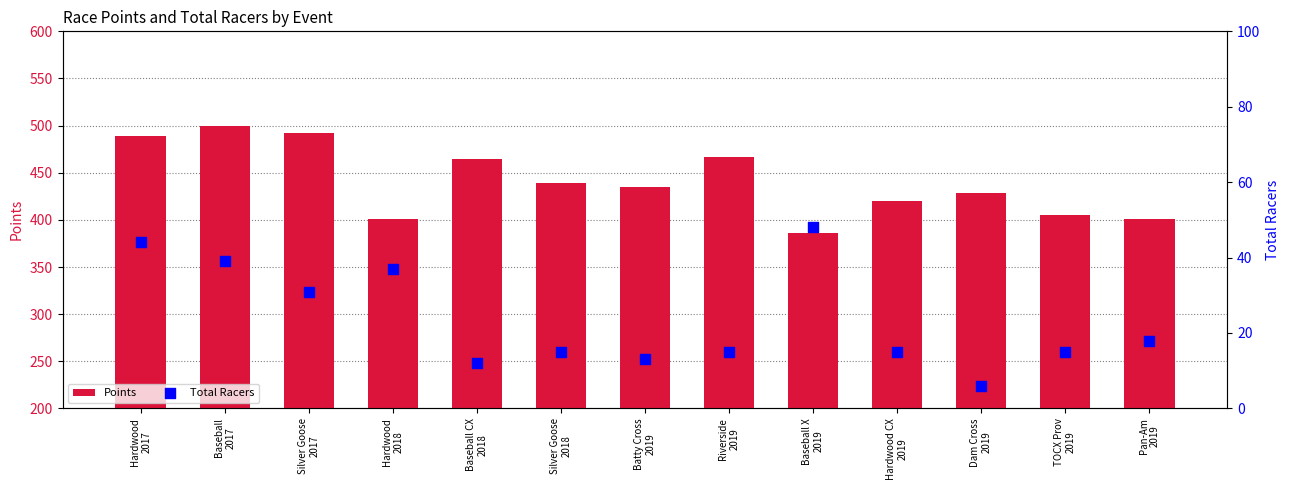

What are all the series names shown in the legend?

Points, Total Racers